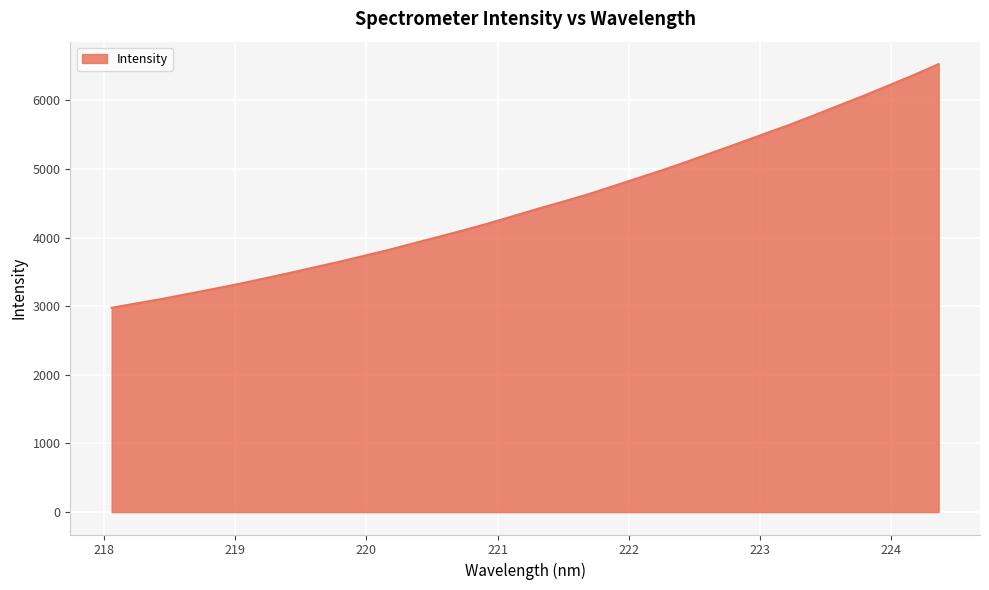

What is the minimum value shown in the chart?

2978.0